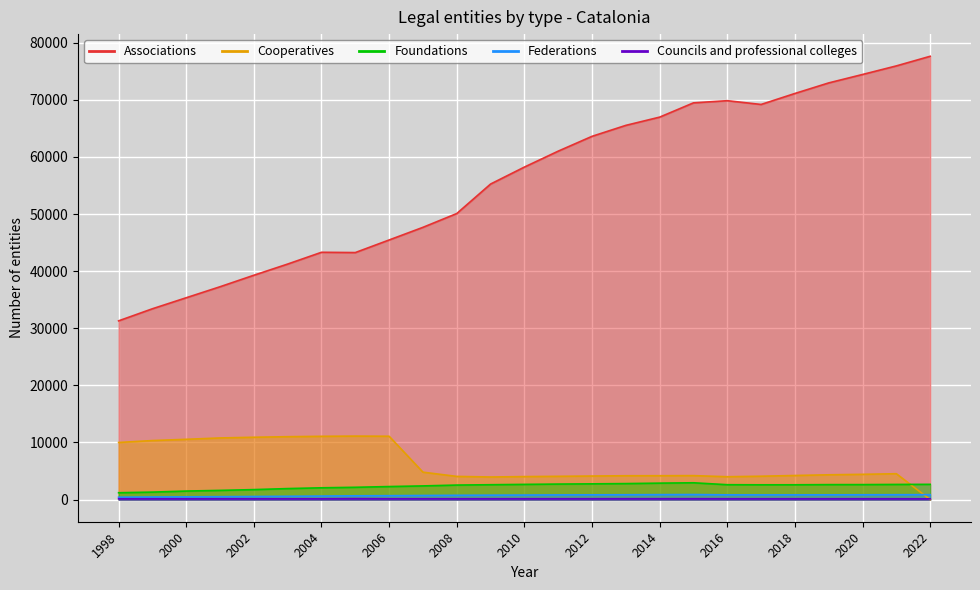

Reading left to right, extract all data points from this chart.

Associations: 31296	33412	35342	37269	39282	41241	43302	43253	45458	47671	50088	55252	58223	61012	63607	65526	66970	69468	69847	69187	71112	72962	74438	75940	77625
Cooperatives: 9997	10333	10552	10790	10912	11010	11076	11113	11088	4797	4056	3952	4023	4071	4122	4170	4177	4193	4000	4089	4215	4337	4419	4526	0
Foundations: 1194	1306	1489	1607	1744	1923	2061	2149	2278	2391	2539	2599	2658	2713	2752	2797	2877	2939	2602	2584	2589	2617	2621	2648	2665
Federations: 417	450	477	504	538	575	613	659	681	716	747	767	787	812	828	842	861	878	824	818	821	827	838	848	856
Councils and professional colleges: 143	143	139	144	144	139	140	166	145	145	145	145	147	148	148	150	151	151	144	142	143	143	142	142	126